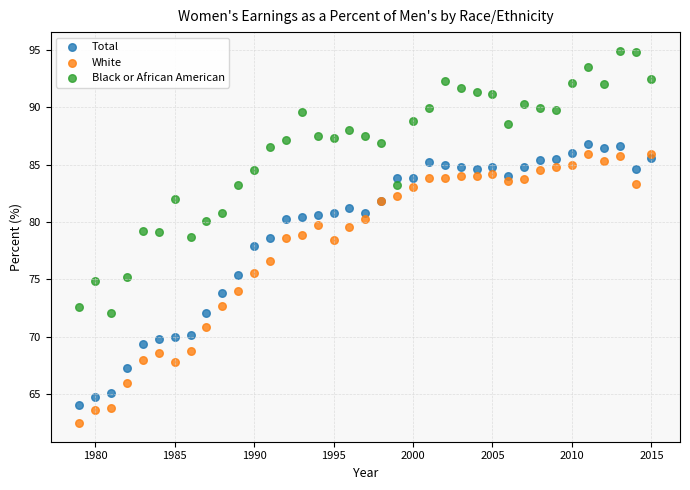

Which series contains the lowest Y value?

White